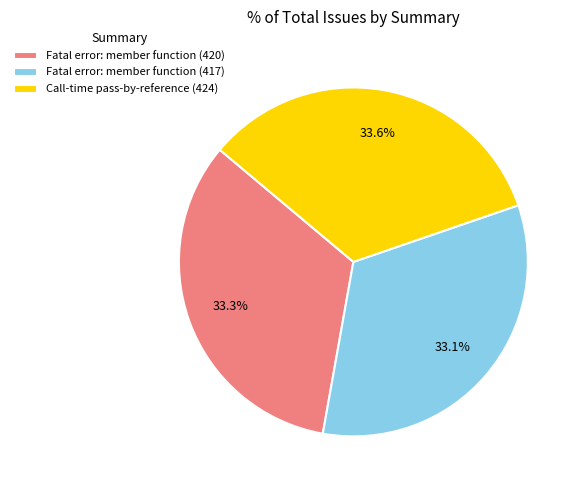

Between Call-time pass-by-reference (424) and Fatal error: member function (417), which is larger?

Call-time pass-by-reference (424)